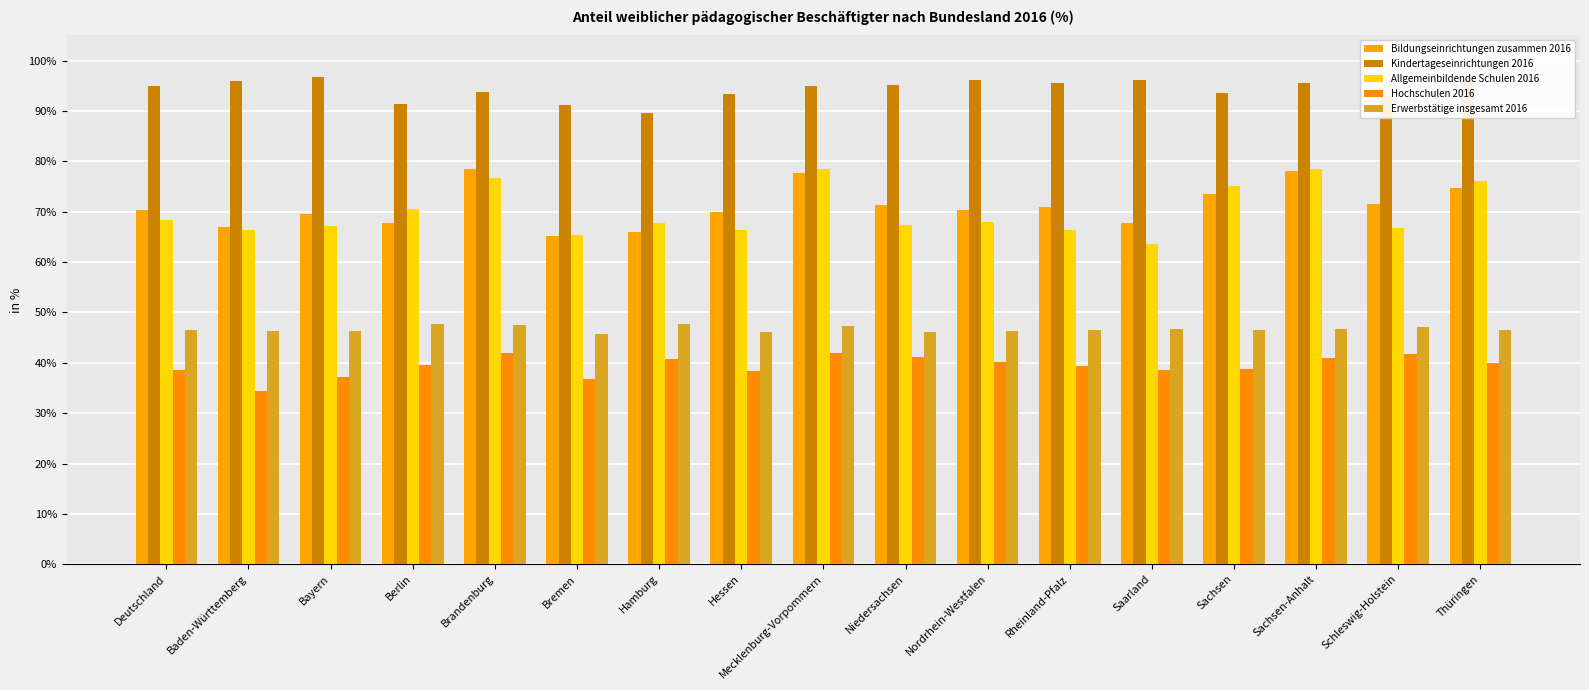

Which series has the largest total across all categories?

Kindertageseinrichtungen 2016